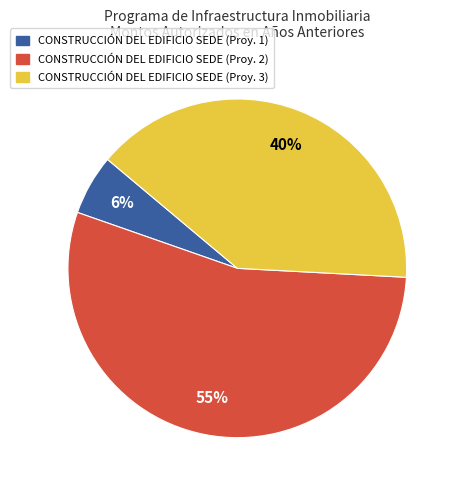

To the nearest percent, what is the average slice percentage?

33%